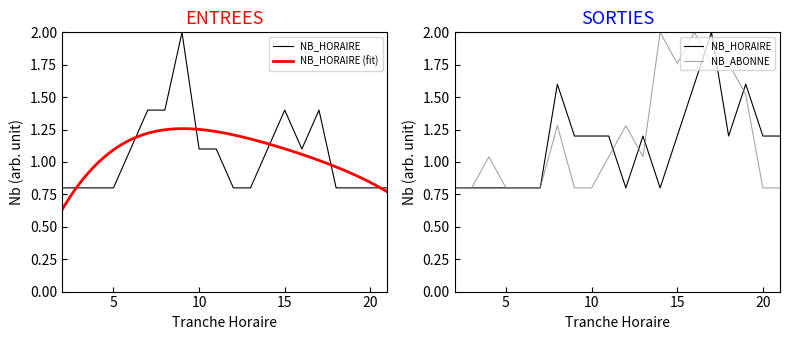

What is the spread (max minus min) of values at 17?

0.6